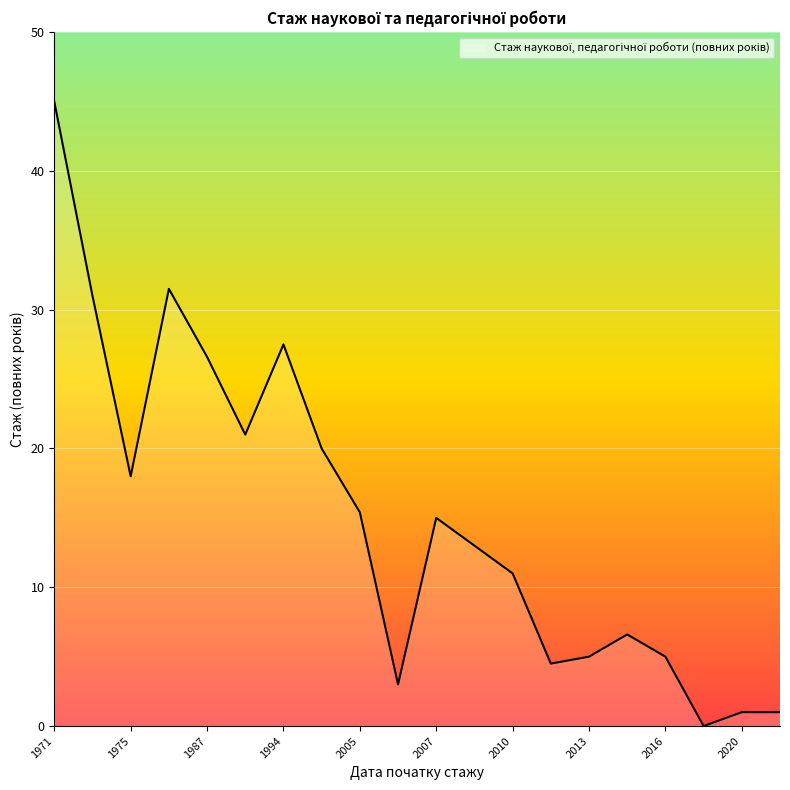

What is the maximum value shown in the chart?

45.0